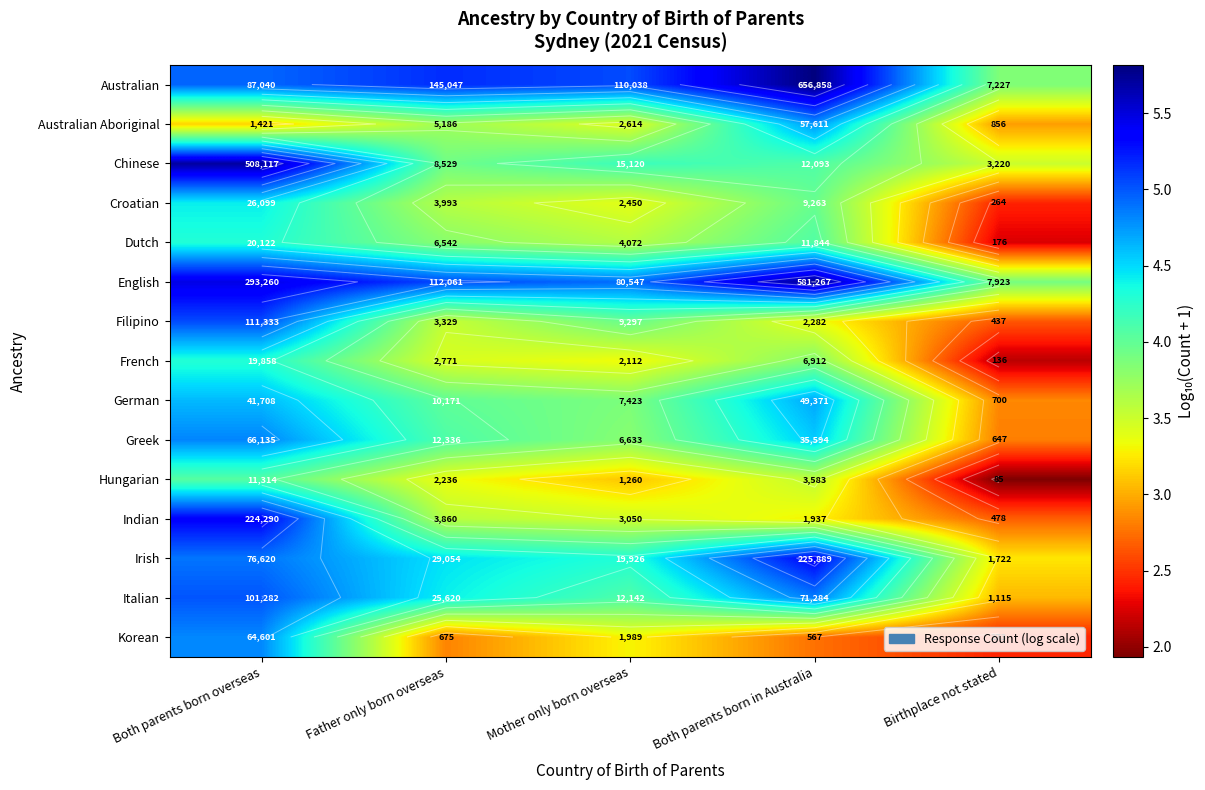

Is the value of Chinese at Both parents born in Australia greater than the value of Croatian at Both parents born in Australia?

Yes